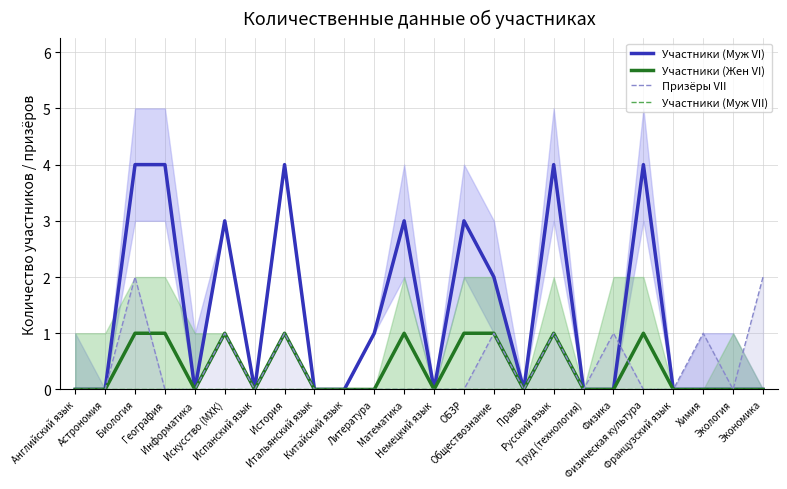

The value of Участники (Муж VI) at Французский язык is 0. True or false?

True